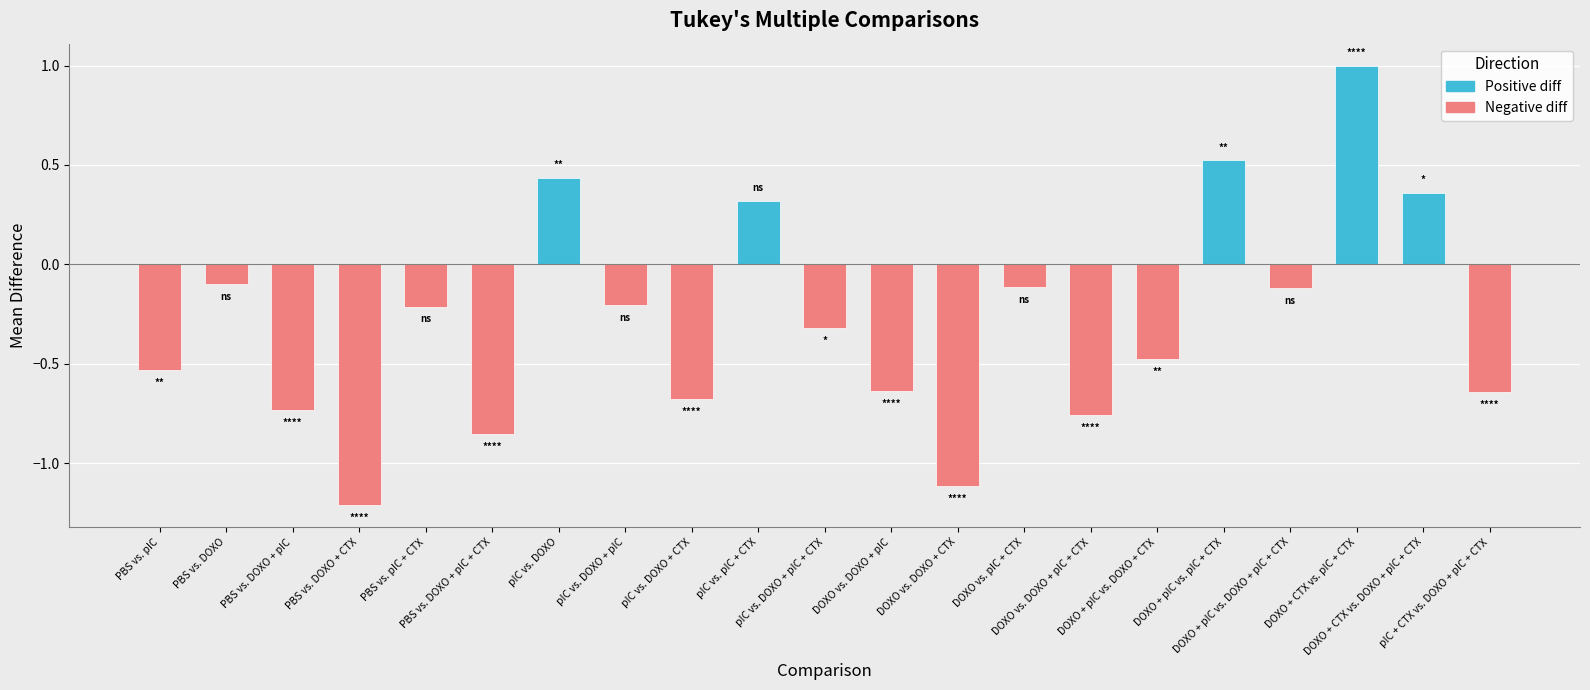

What is the difference between the maximum and second lowest values?

2.1